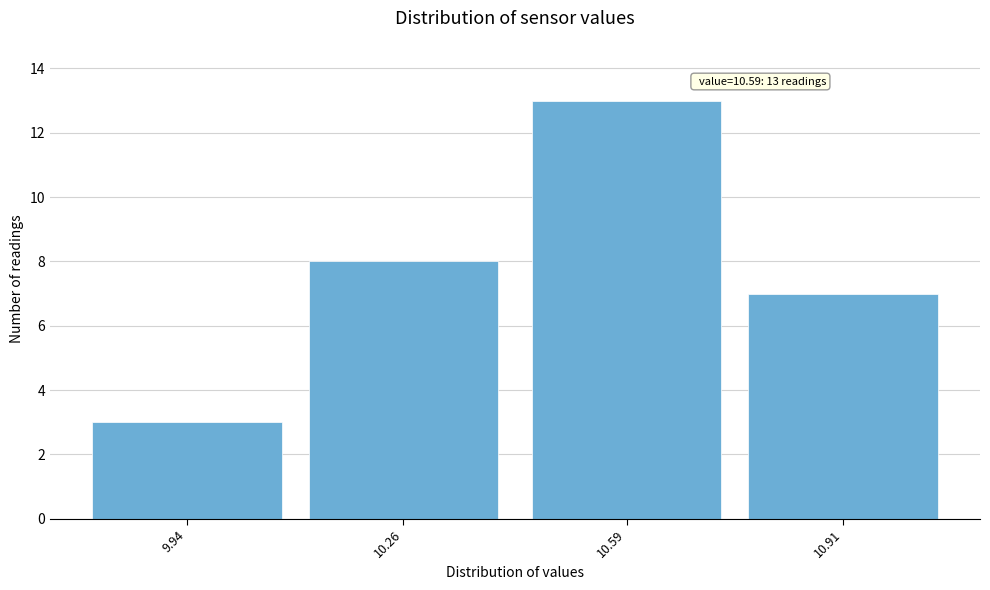

Reading right to left, list all the values displayed in this chart.

10.91=7	10.59=13	10.26=8	9.94=3